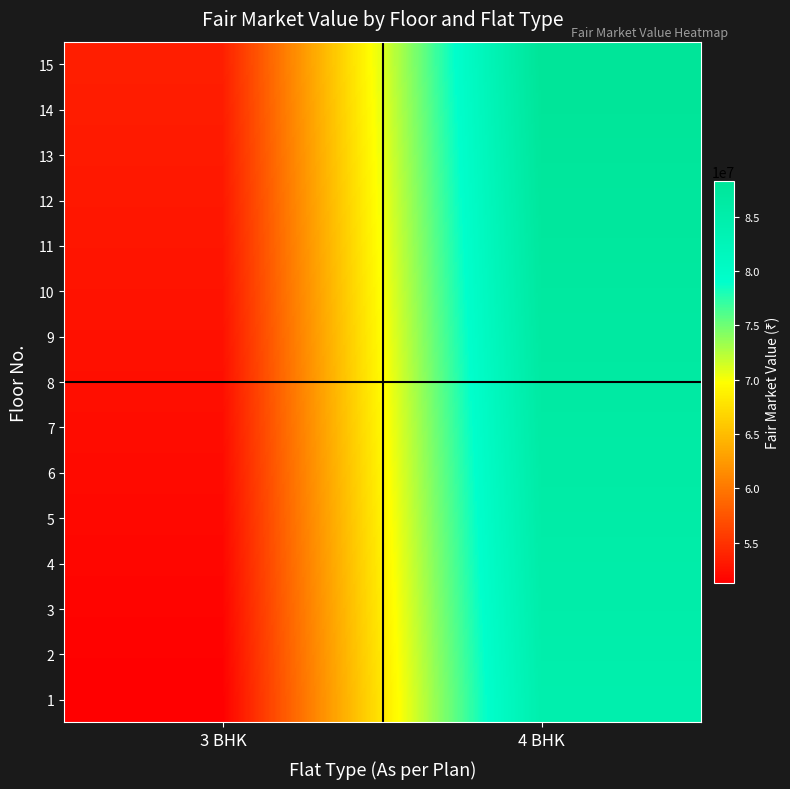

Reading left to right, transcribe all the data shown in this chart.

1: 3 BHK=51282000	4 BHK=84584500
2: 3 BHK=51441840	4 BHK=84848140
3: 3 BHK=51601680	4 BHK=85111780
4: 3 BHK=51761520	4 BHK=85375420
5: 3 BHK=51921360	4 BHK=85639060
6: 3 BHK=52081200	4 BHK=85902700
7: 3 BHK=52241040	4 BHK=86166340
8: 3 BHK=52400880	4 BHK=86429980
9: 3 BHK=52560720	4 BHK=86693620
10: 3 BHK=52720560	4 BHK=86957260
11: 3 BHK=52880400	4 BHK=87220900
12: 3 BHK=53040240	4 BHK=87484540
13: 3 BHK=53200080	4 BHK=87748180
14: 3 BHK=53359920	4 BHK=88011820
15: 3 BHK=53519760	4 BHK=88275460